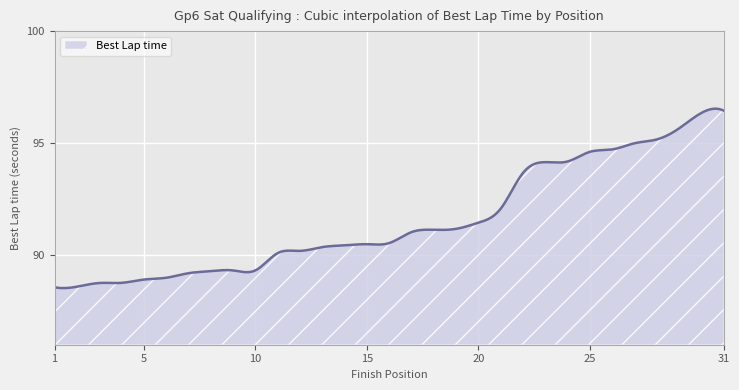

Does the chart display data point markers on the line(s)?

No